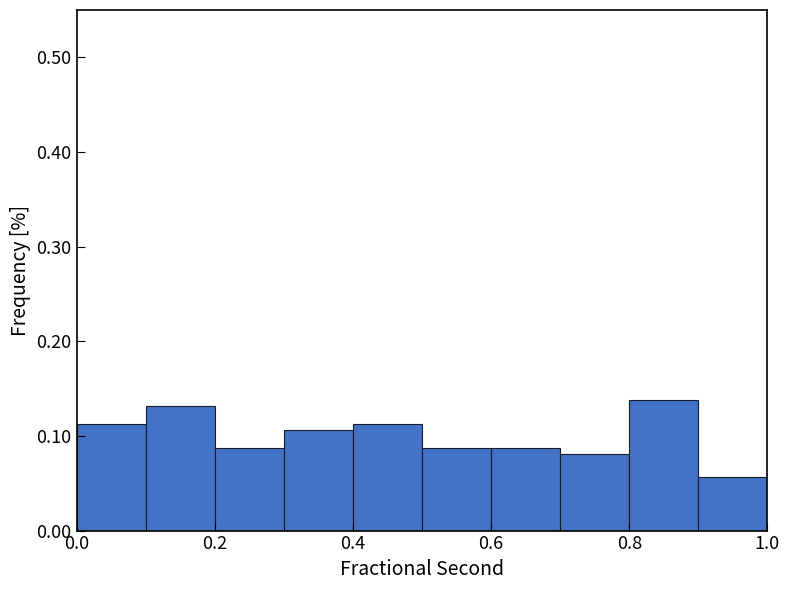

Reading left to right, list every bar in this chart as the range it spans on the x-axis followed by its height. The values are not printed on the chart, so give them approximately, as read against the axis.

0.0 to 0.1: 0.11
0.1 to 0.2: 0.13
0.2 to 0.3: 0.09
0.3 to 0.4: 0.11
0.4 to 0.5: 0.11
0.5 to 0.6: 0.09
0.6 to 0.7: 0.09
0.7 to 0.8: 0.08
0.8 to 0.9: 0.14
0.9 to 1.0: 0.06